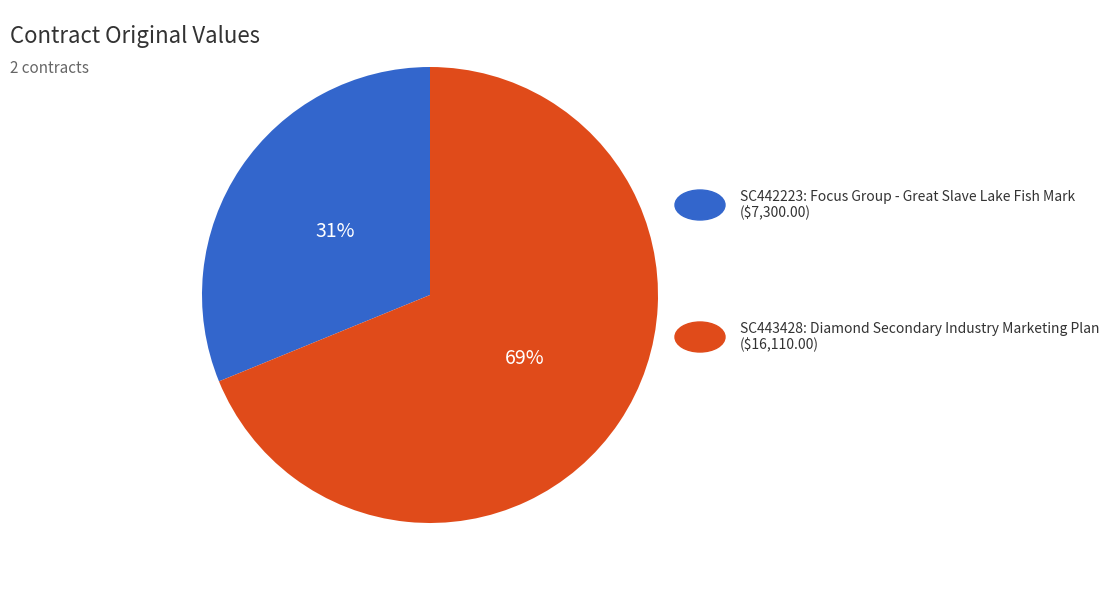

To the nearest percent, what is the average slice percentage?

50%